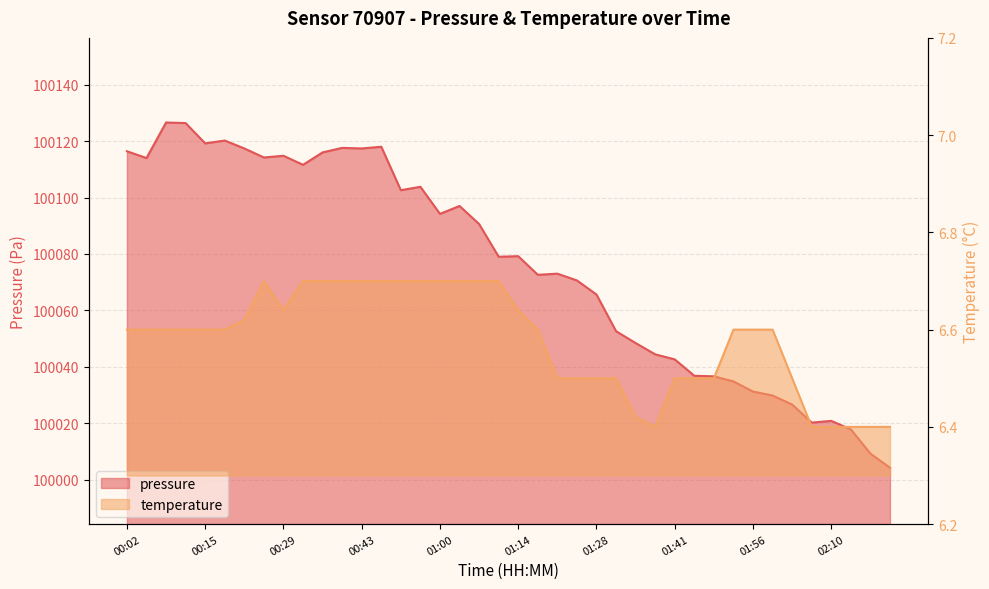

Does the chart have visible grid lines?

Yes